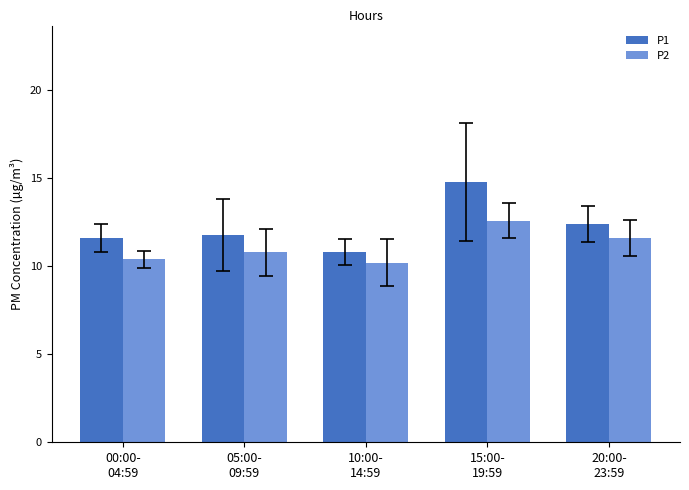

Is the value of P2 at 00:00-
04:59 greater than the value of P1 at 00:00-
04:59?

No